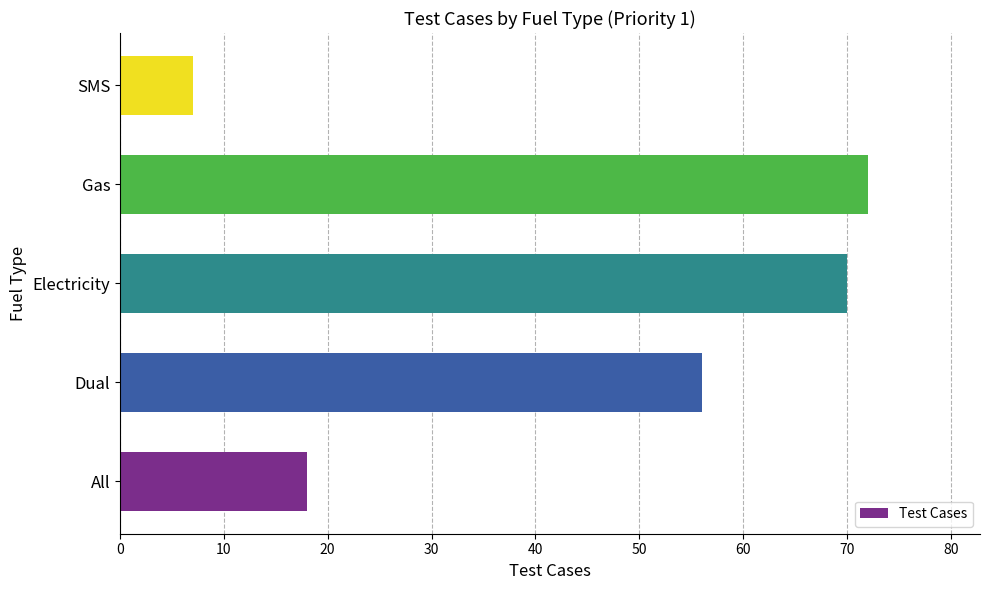

What is the average value?

45